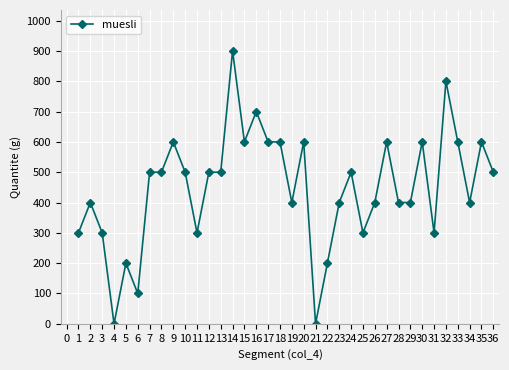

At which category does the data reach its first local valley?

4